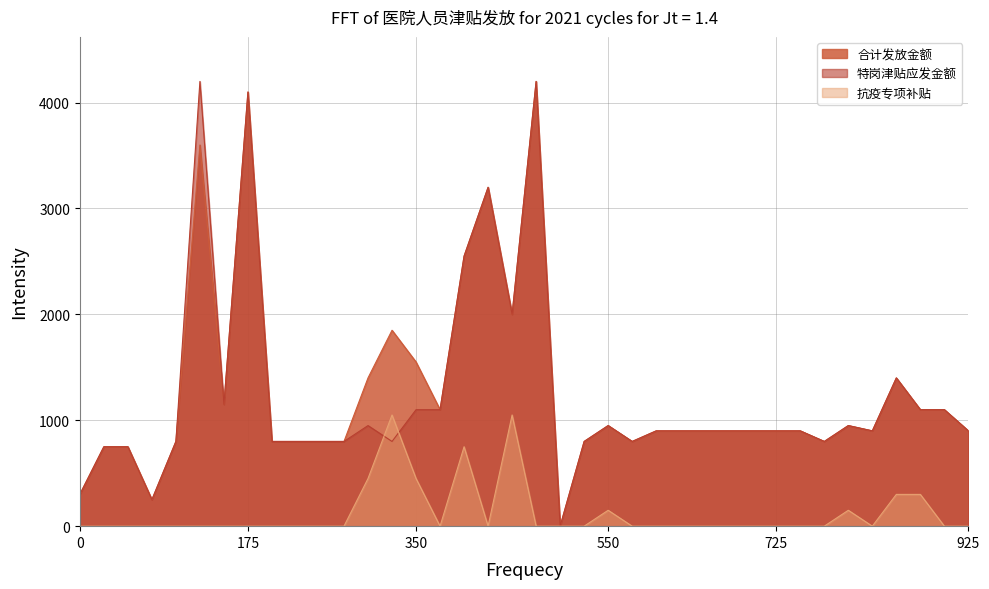

What is the value of the 特岗津贴应发金额 point at the 16th from the left?

1100